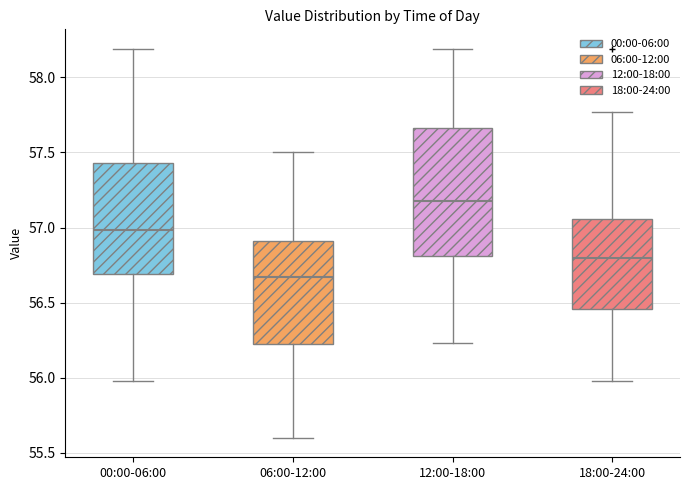

Reading left to right, transcribe this box plot: for each box, give where its median line is, the range the box spans, and where its two whiskers end, as read against the y-axis. The values are not printed on the chart, so give them approximately, as read against the axis.

00:00-06:00: median 57.00, box 56.70 to 57.45, whiskers 56.00 to 58.20
06:00-12:00: median 56.65, box 56.20 to 56.90, whiskers 55.60 to 57.50
12:00-18:00: median 57.20, box 56.80 to 57.65, whiskers 56.25 to 58.20
18:00-24:00: median 56.80, box 56.45 to 57.05, whiskers 56.00 to 57.75